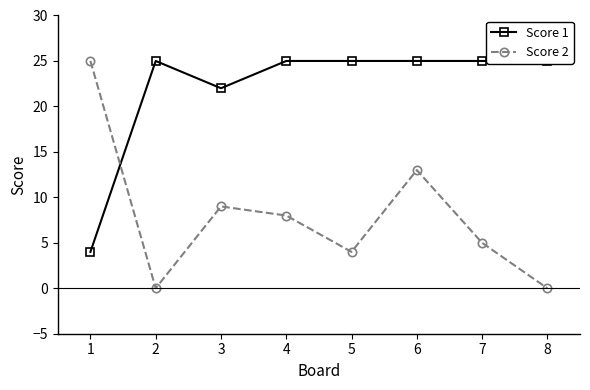

True or false: Score 1 has a value of 25 at 4.

True